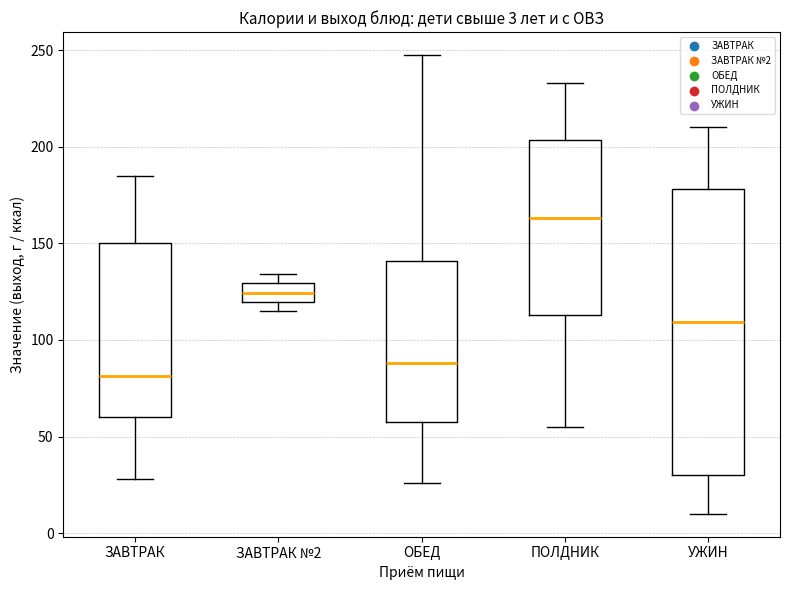

Comparing the boxes themselves (not the whiskers), which one is the tallest?

УЖИН